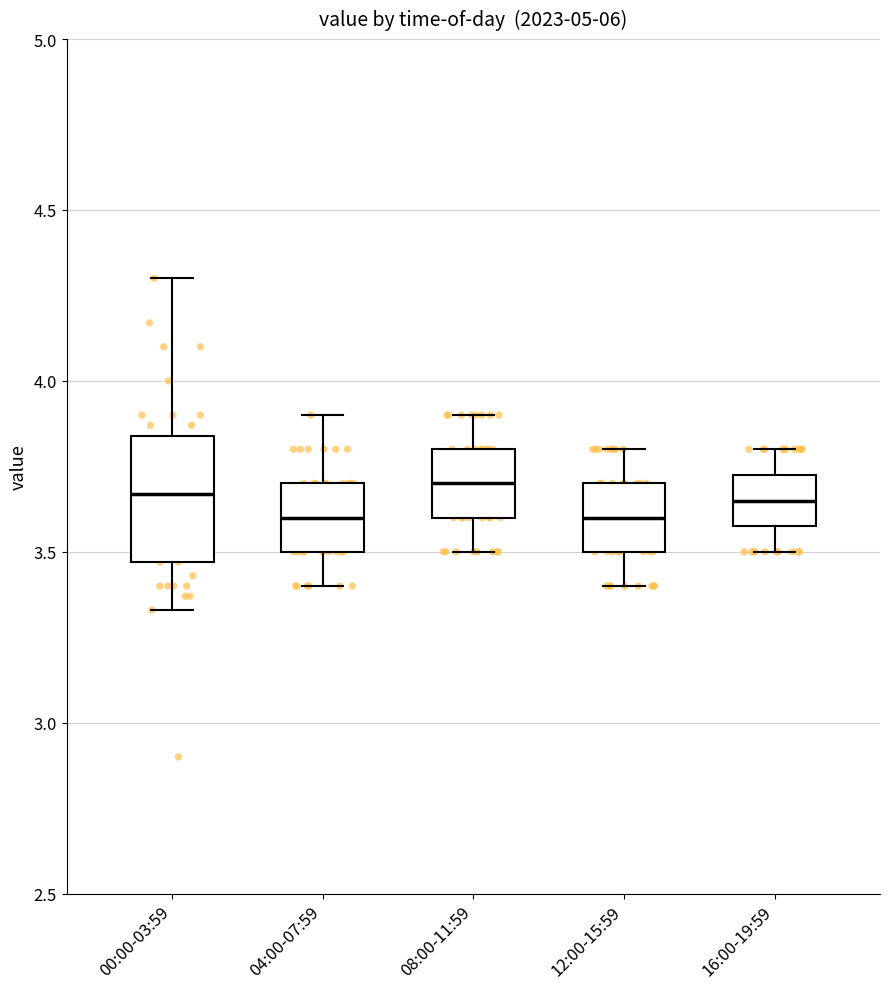

Which box is the tallest, from its lower edge to its upper edge?

00:00-03:59